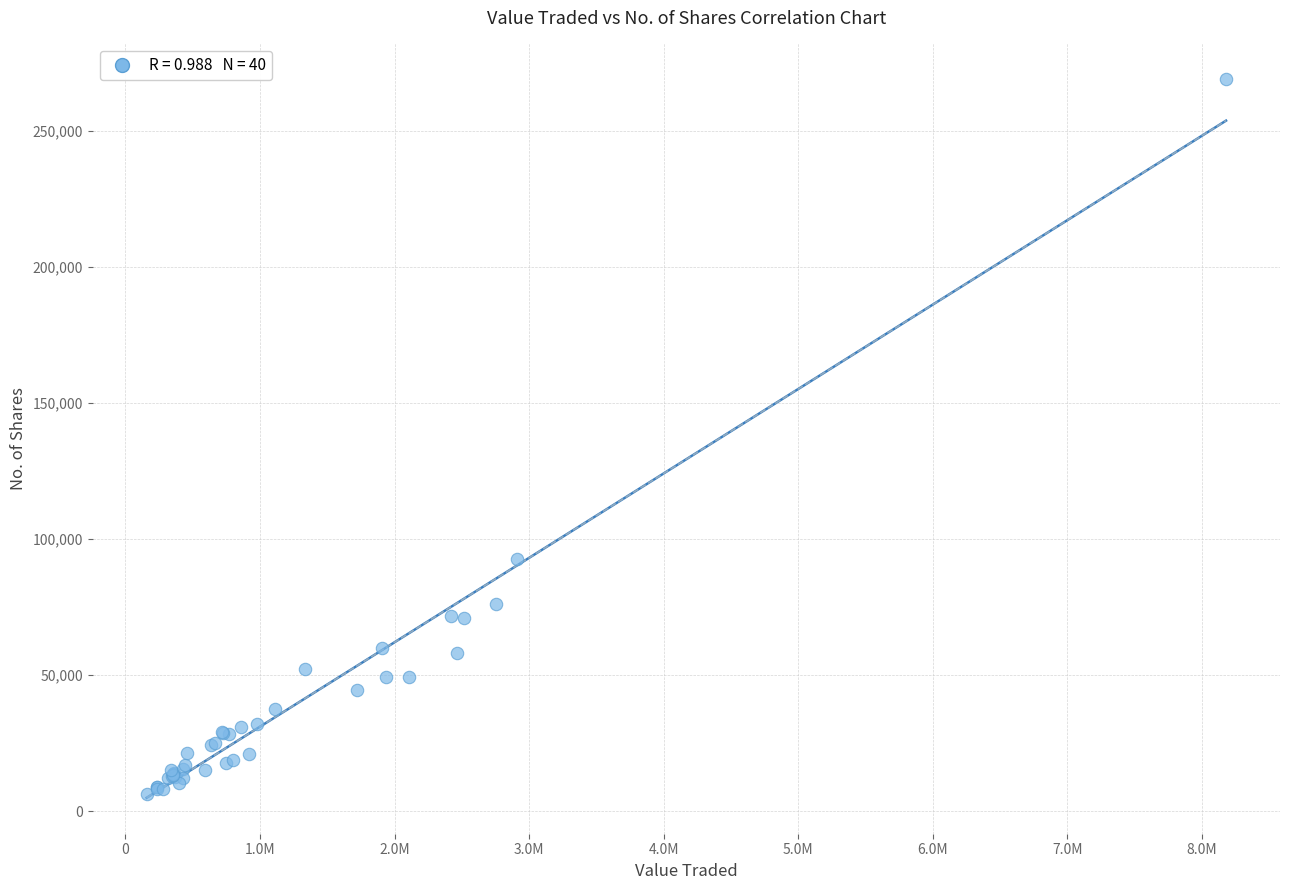

What Y value in the scatter plot is closest to 137597?

92650